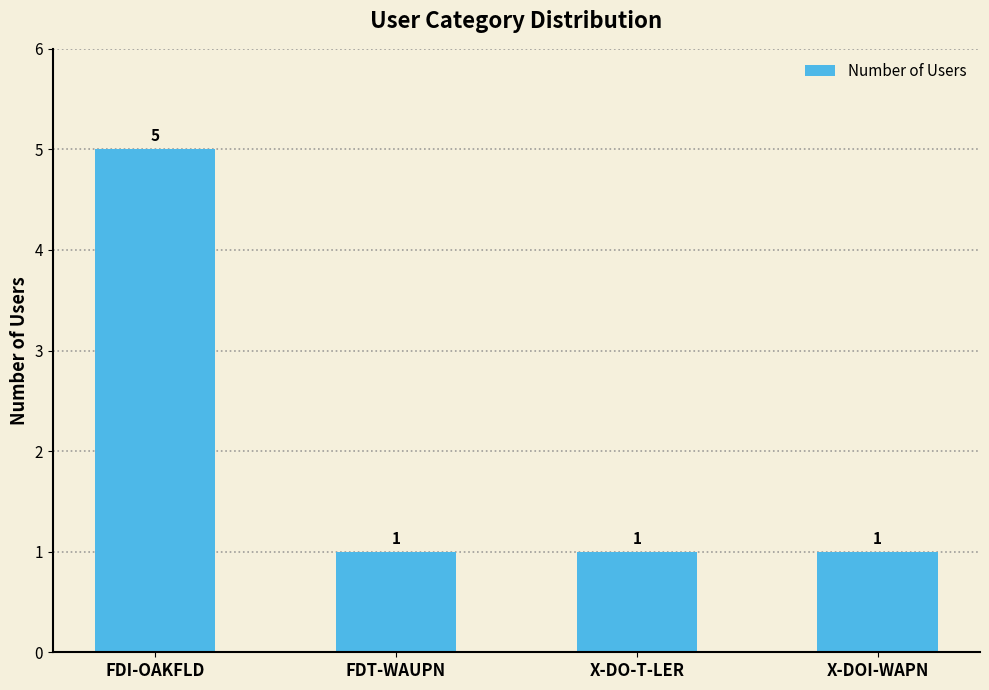

What is the sum of the values at X-DOI-WAPN and FDT-WAUPN?

2